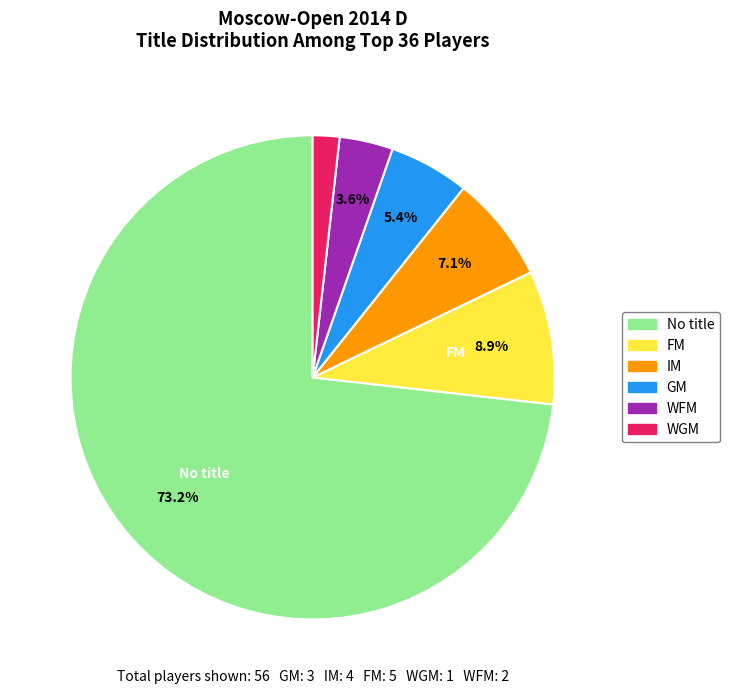

Is there any slice that represents more than half of the pie?

Yes